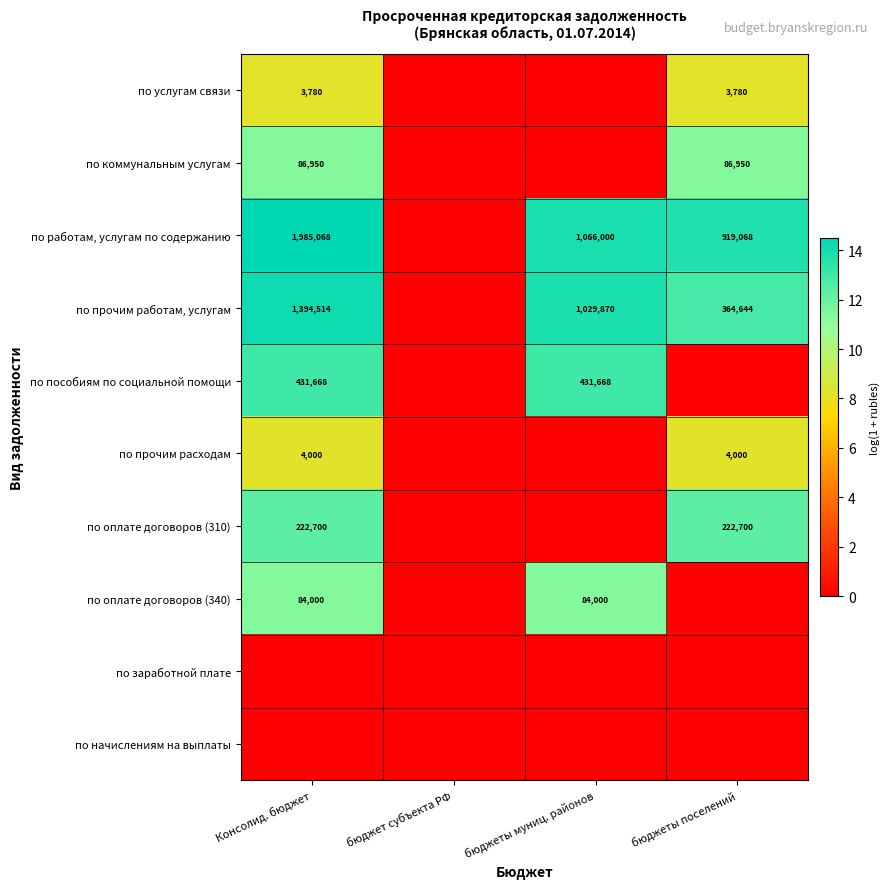

The по услугам связи series shows 905 at бюджеты поселений. True or false?

False